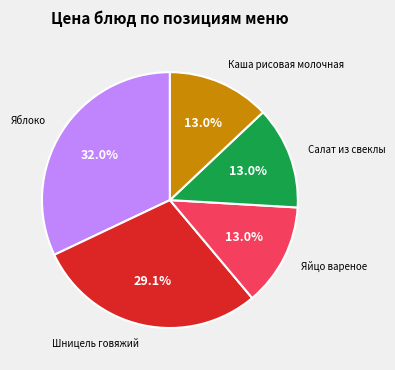

Is the sum of Яблоко and Салат из свеклы greater than half?

No